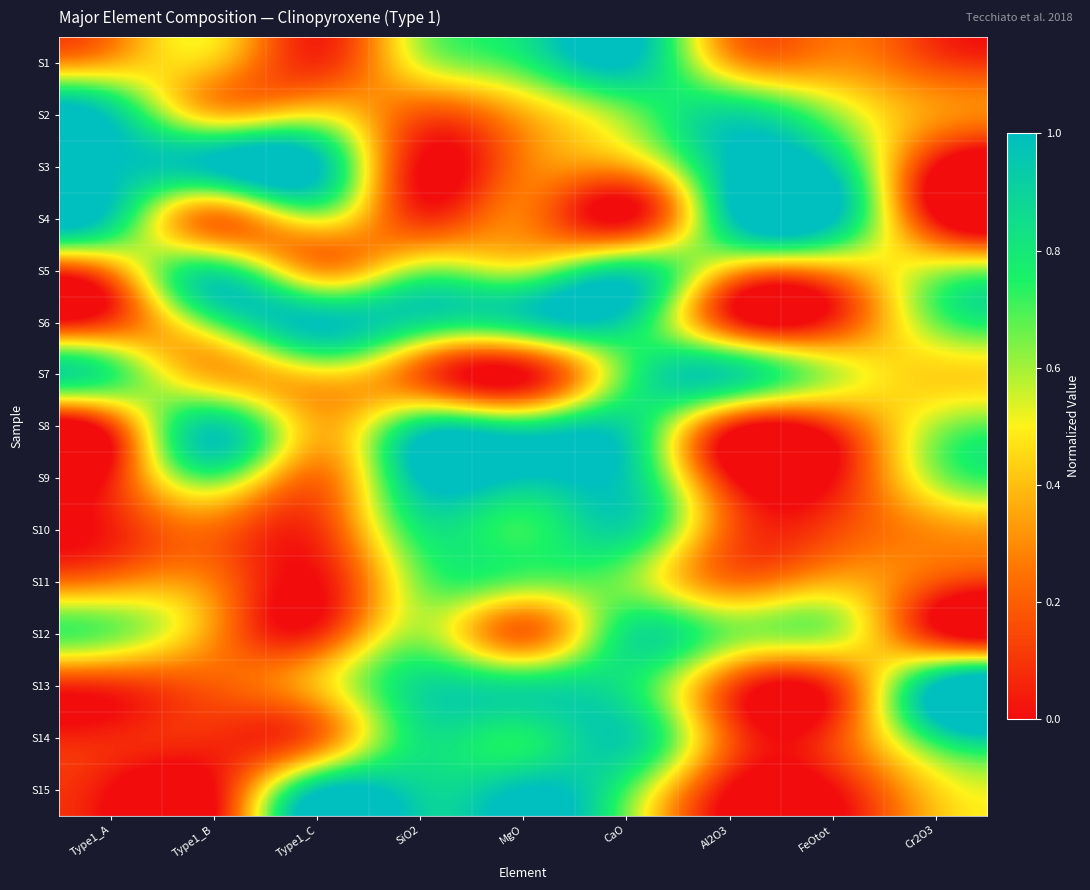

At CaO, list the series in order from smallest to largest.

S4, S3, S2, S11, S7, S15, S13, S12, S5, S10, S8, S6, S14, S9, S1